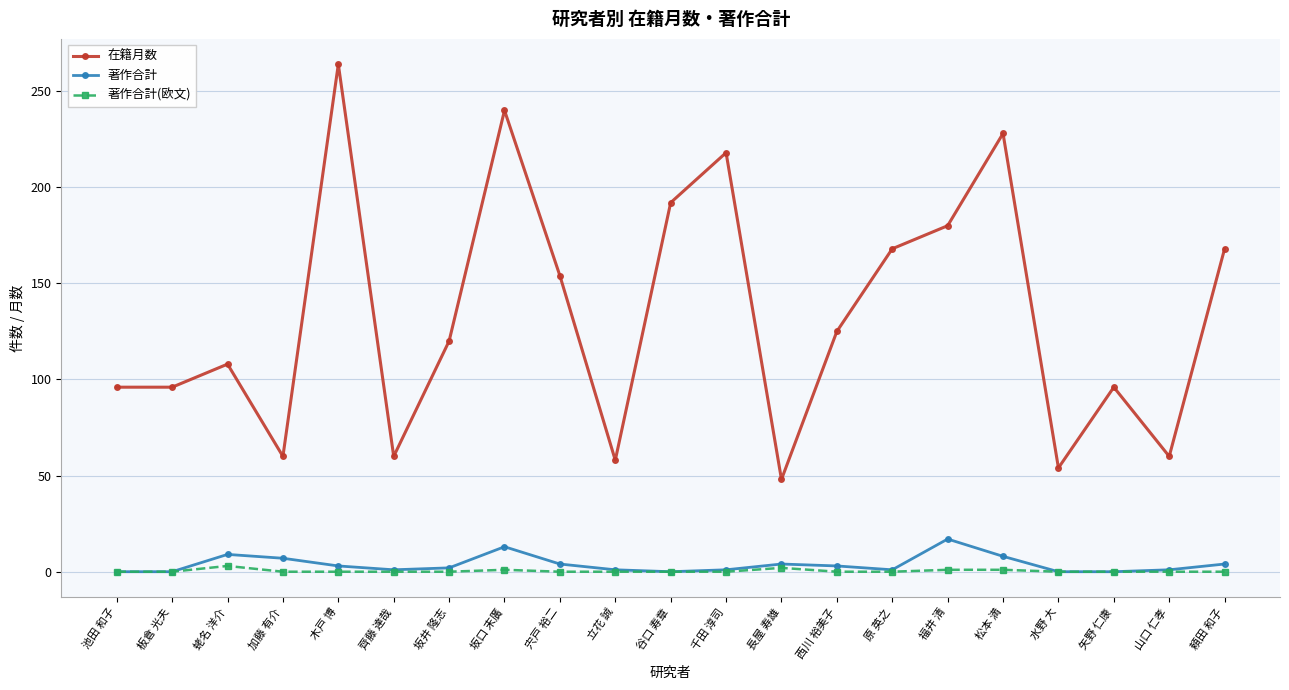

What is the difference between the 在籍月数 values at 谷口 寿章 and 矢野 仁康?

96